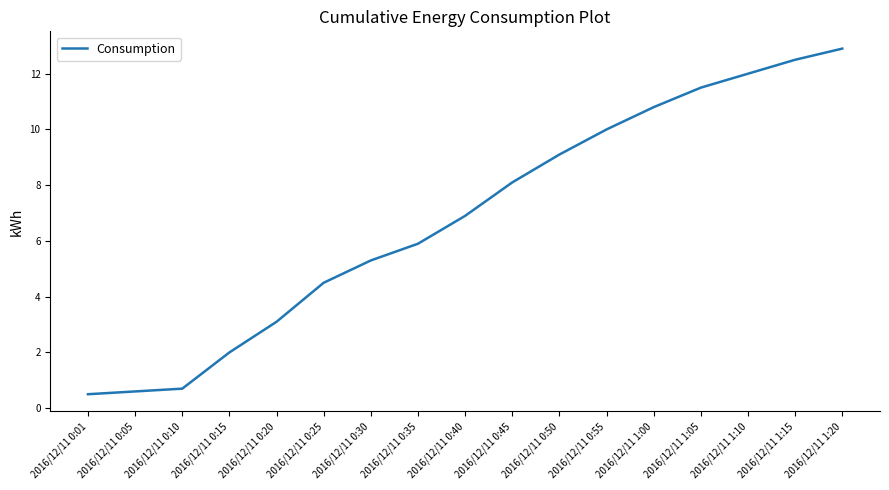

What is the difference between the values at 2016/12/11 0:45 and 2016/12/11 0:20?

5.0